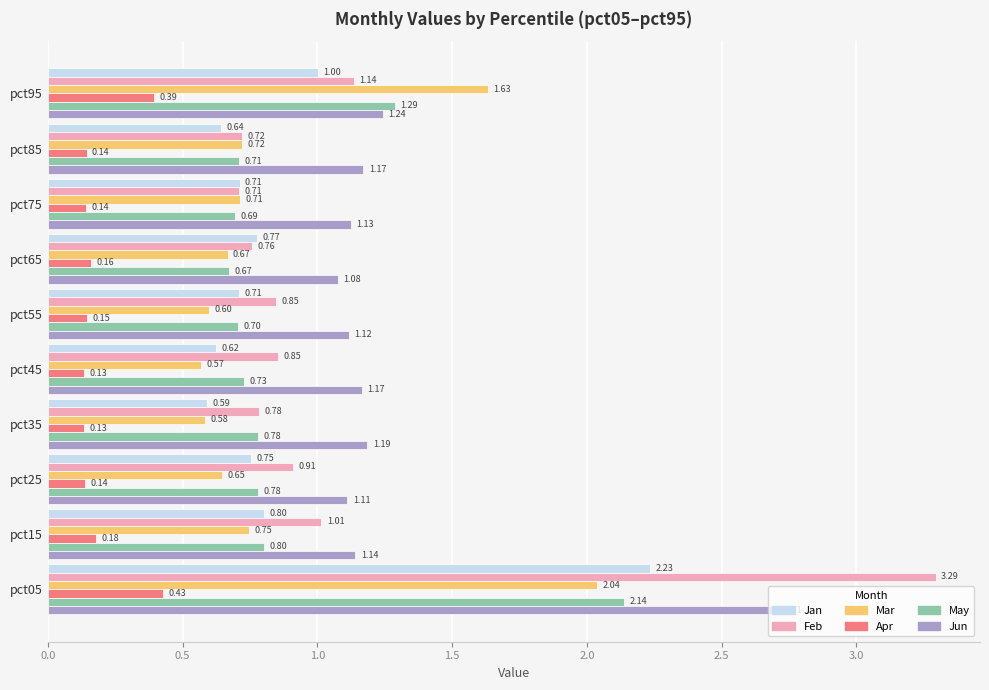

At how many categories does at least one series exceed 1?

10